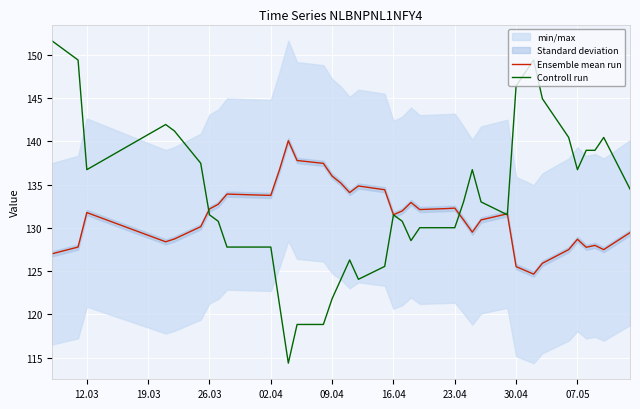

What is the maximum value for Ensemble mean run?

140.1